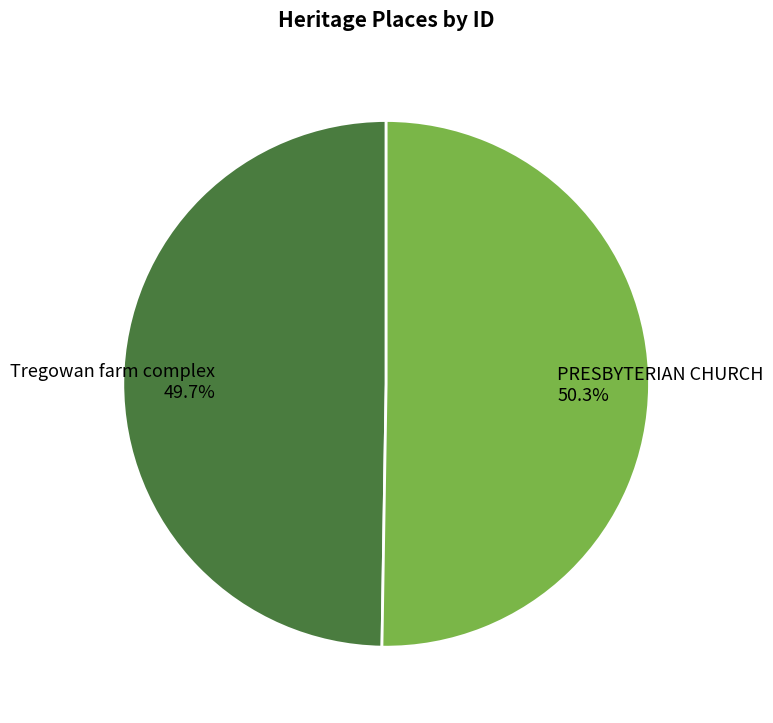

To the nearest percent, what is the difference between the largest and smallest slice percentages?

1%